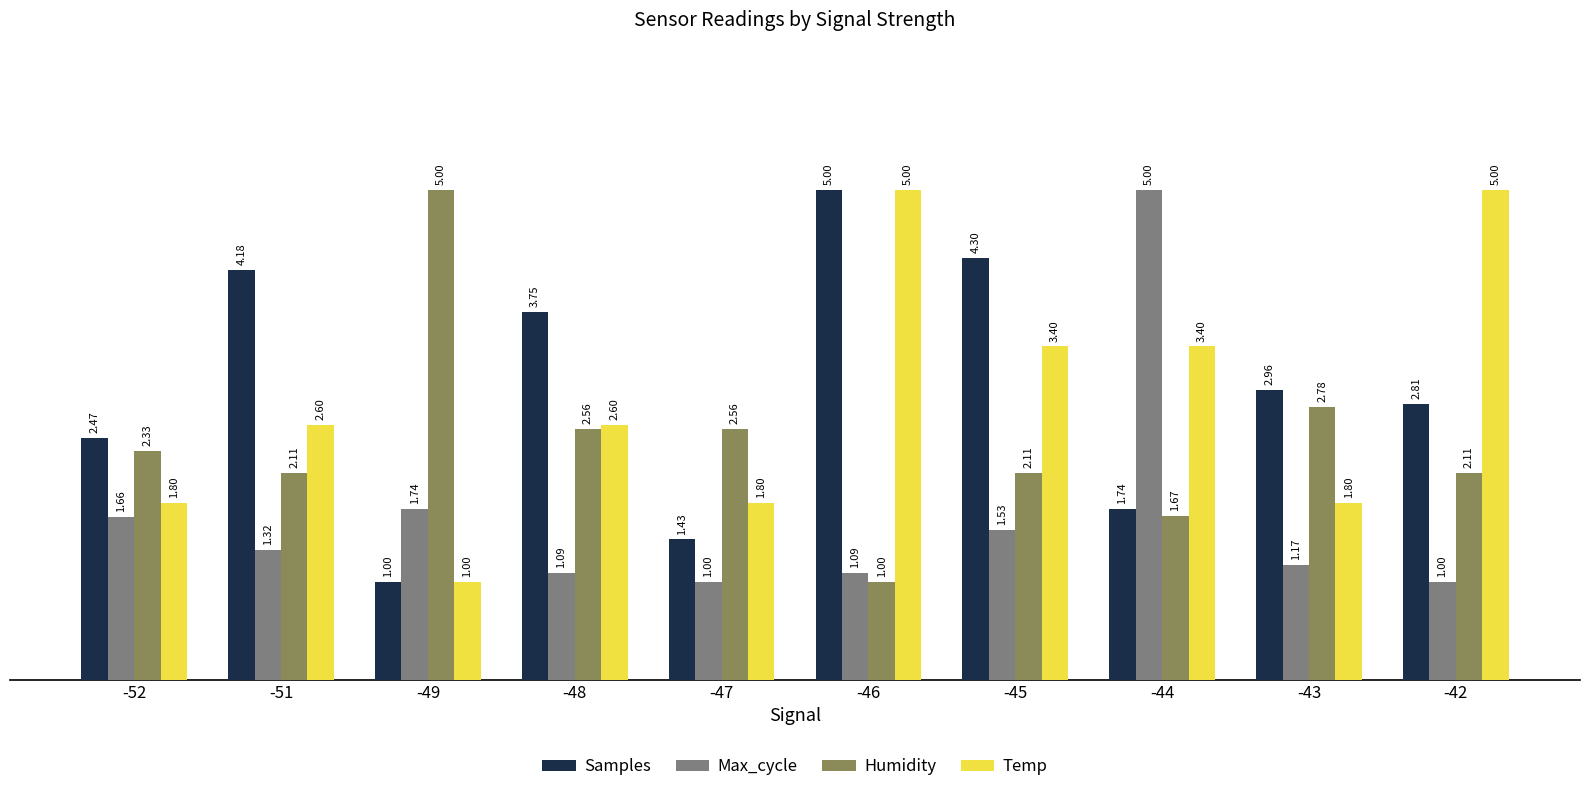

Where does the Samples series first go above 2?

-52